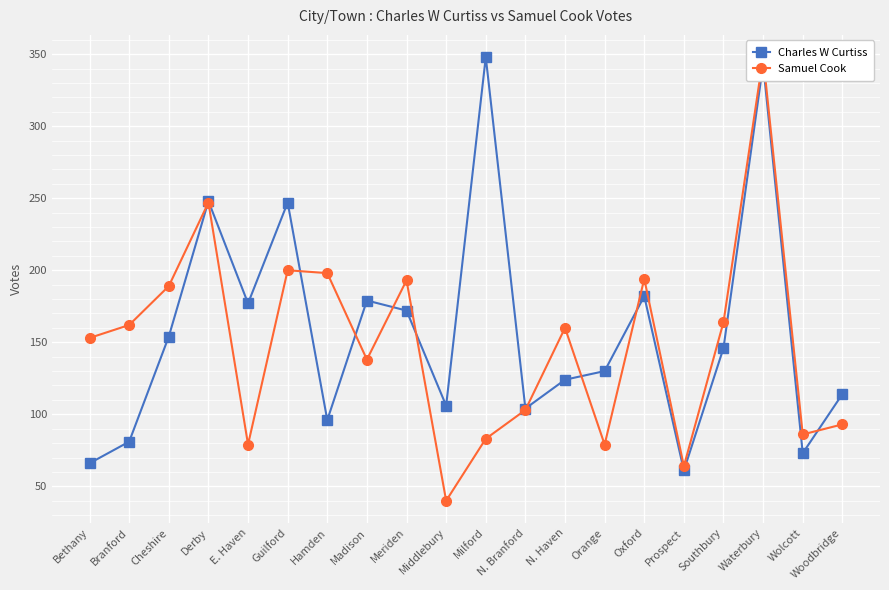

Reading right to left, transcribe all the data shown in this chart.

Charles W Curtiss: Woodbridge=114	Wolcott=73	Waterbury=343	Southbury=146	Prospect=61	Oxford=182	Orange=130	N. Haven=124	N. Branford=104	Milford=348	Middlebury=106	Meriden=172	Madison=179	Hamden=96	Guilford=247	E. Haven=177	Derby=248	Cheshire=154	Branford=81	Bethany=66
Samuel Cook: Woodbridge=93	Wolcott=86	Waterbury=348	Southbury=164	Prospect=64	Oxford=194	Orange=79	N. Haven=160	N. Branford=103	Milford=83	Middlebury=40	Meriden=193	Madison=138	Hamden=198	Guilford=200	E. Haven=79	Derby=247	Cheshire=189	Branford=162	Bethany=153